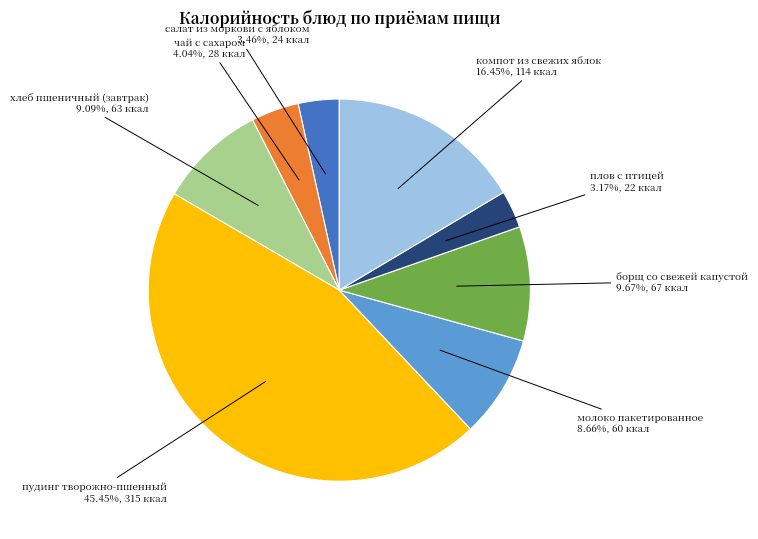

Does any single category account for the majority?

No